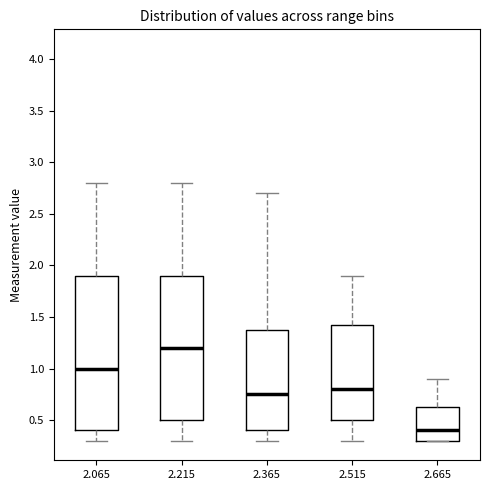

Reading left to right, read every box against the y-axis: the position of its median line, the range the box covers, and the ends of its whiskers. The values are not printed on the chart, so give them approximately, as read against the axis.

2.065: median 1.00, box 0.40 to 1.90, whiskers 0.30 to 2.80
2.215: median 1.20, box 0.50 to 1.90, whiskers 0.30 to 2.80
2.365: median 0.75, box 0.40 to 1.40, whiskers 0.30 to 2.70
2.515: median 0.80, box 0.50 to 1.45, whiskers 0.30 to 1.90
2.665: median 0.40, box 0.30 to 0.65, whiskers 0.30 to 0.90